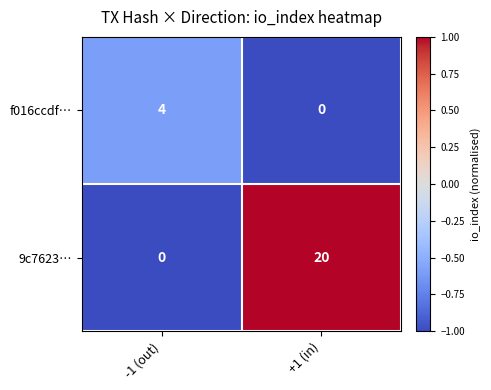

The value of f016ccdf… at +1 (in) is -2. True or false?

False